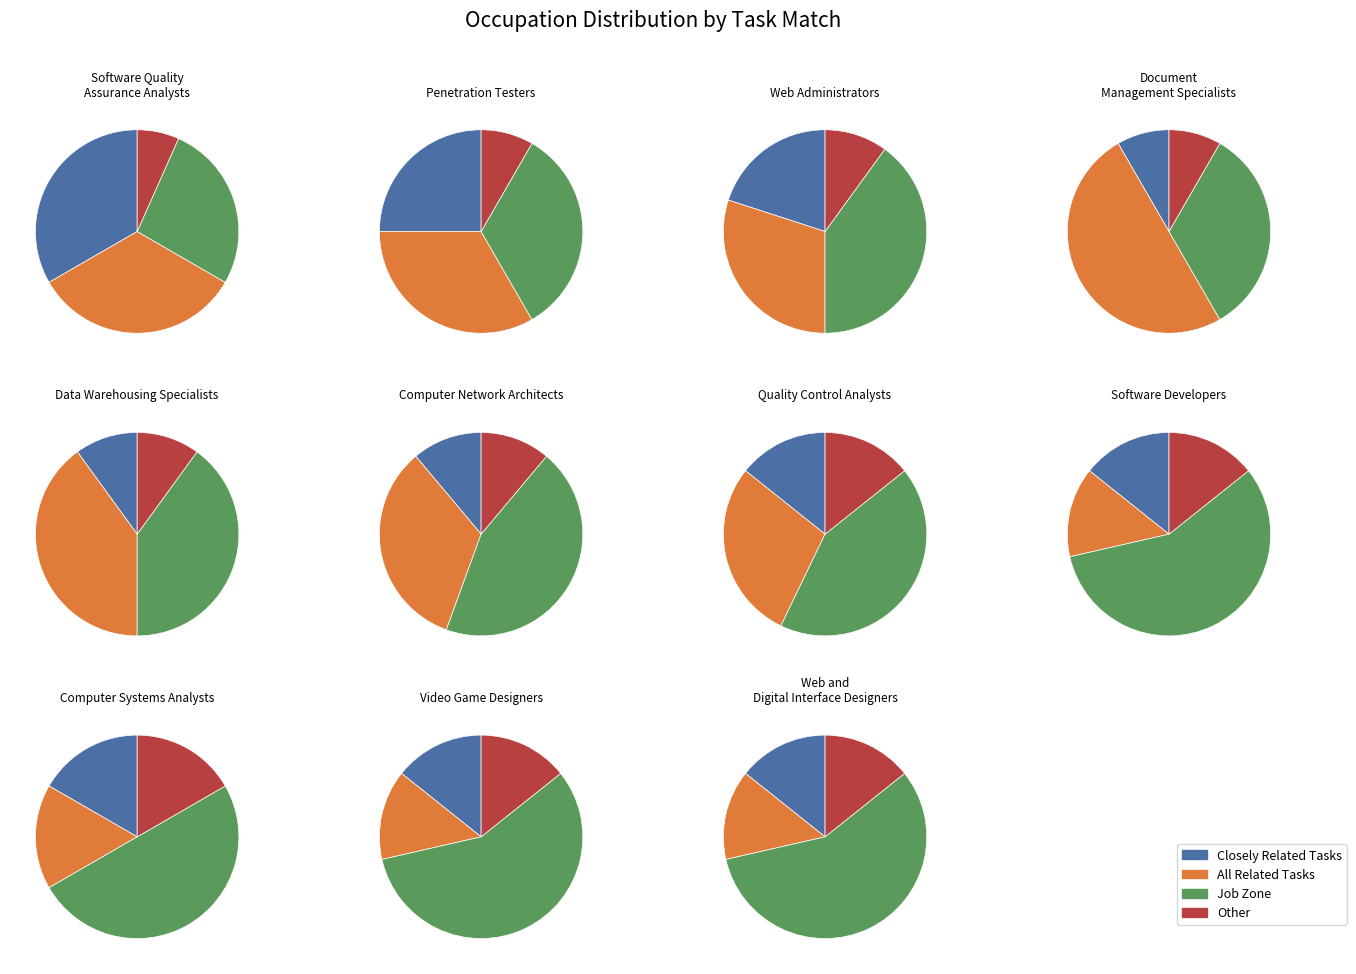

The Software Developers slice represents 19% of the pie. True or false?

False